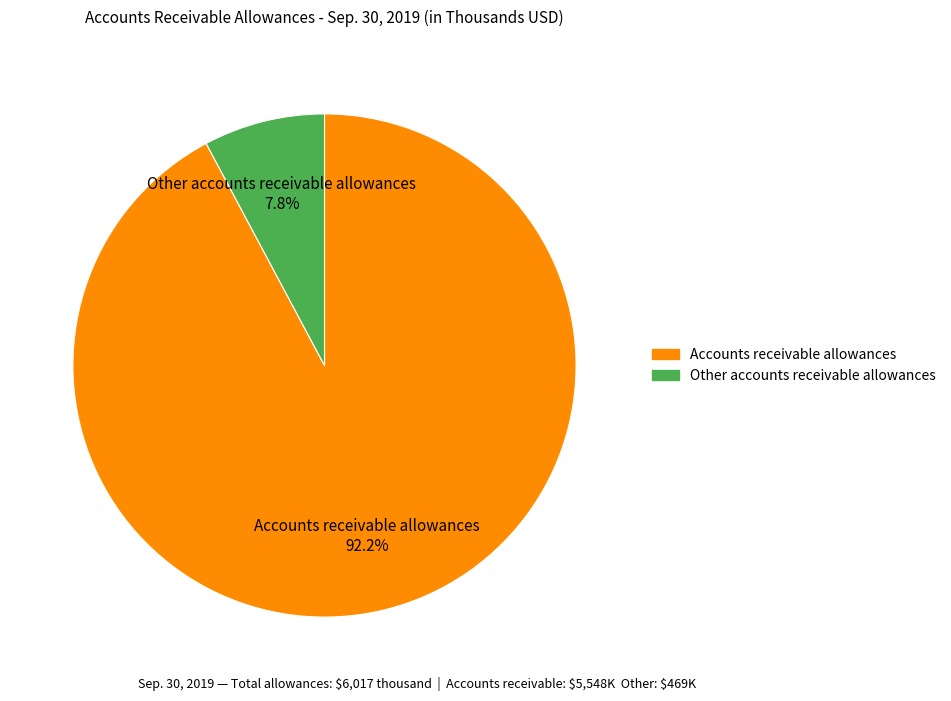

To the nearest percent, what portion does Other accounts receivable allowances represent?

8%